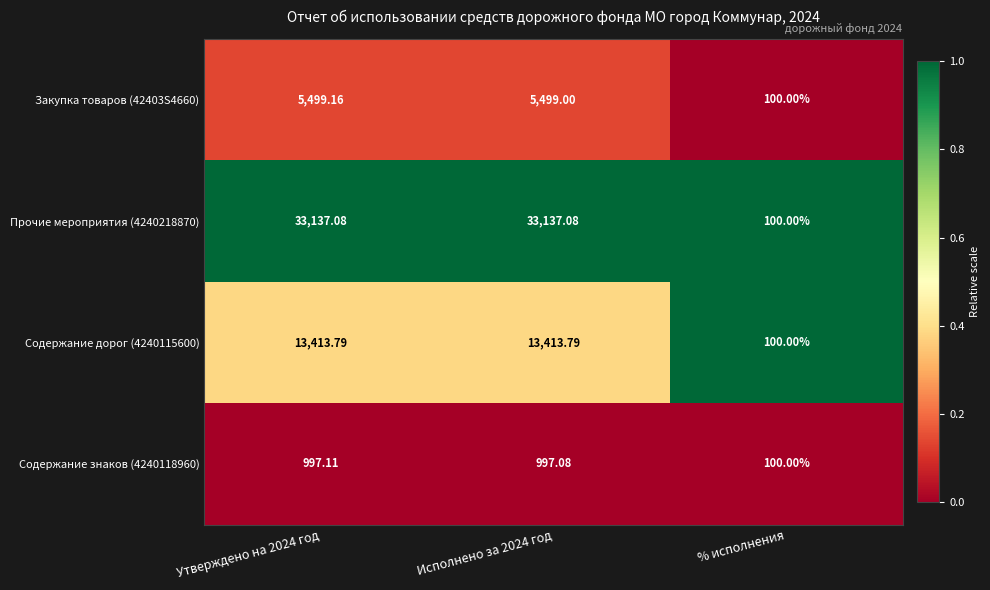

Which series has the widest spread of values?

Прочие мероприятия (4240218870)